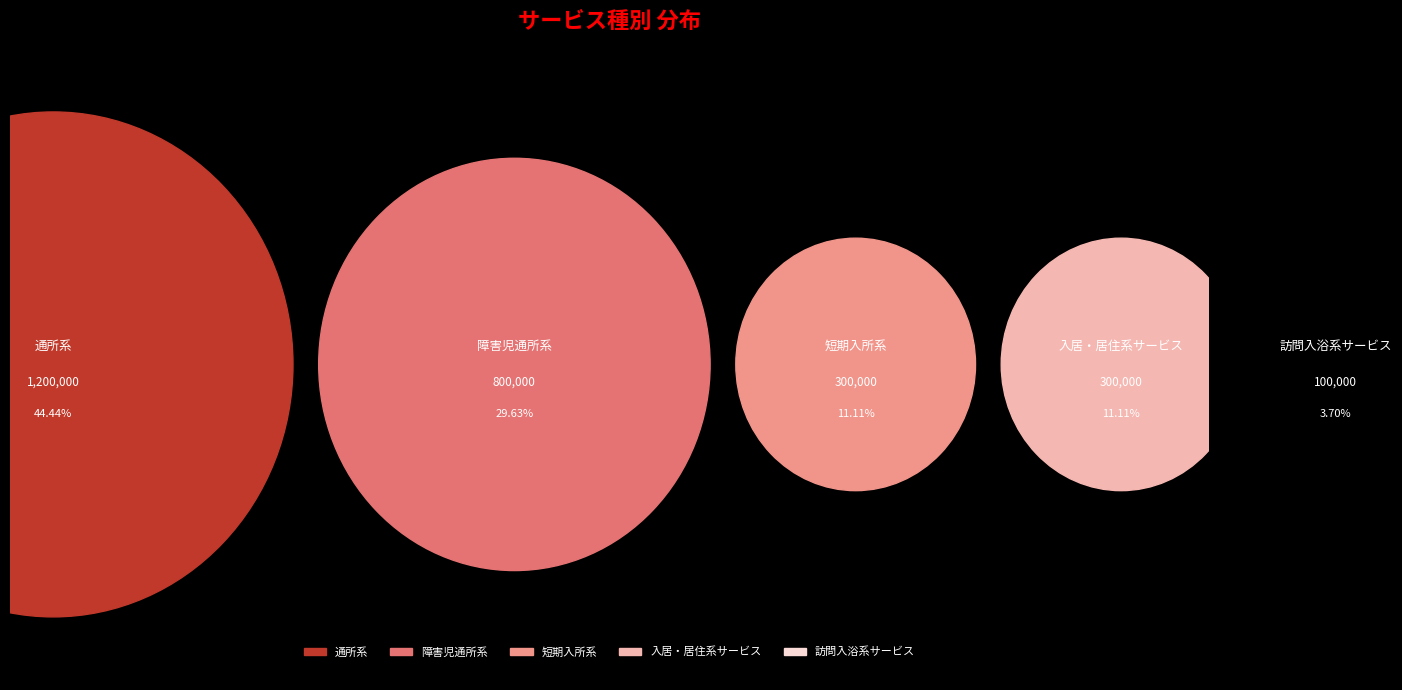

To the nearest percent, what is the difference between the 障害児通所系 and 短期入所系 slice percentages?

19%